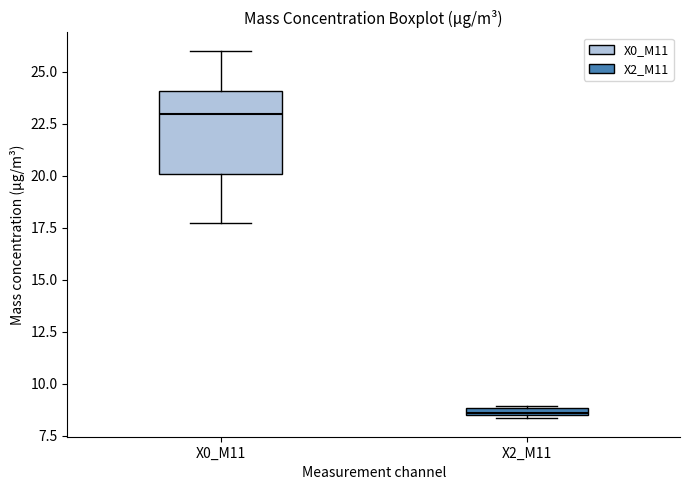

Where is the lower edge of the box for X0_M11 on the y-axis? The values are not printed on the chart, so give them approximately, as read against the axis.

20.0